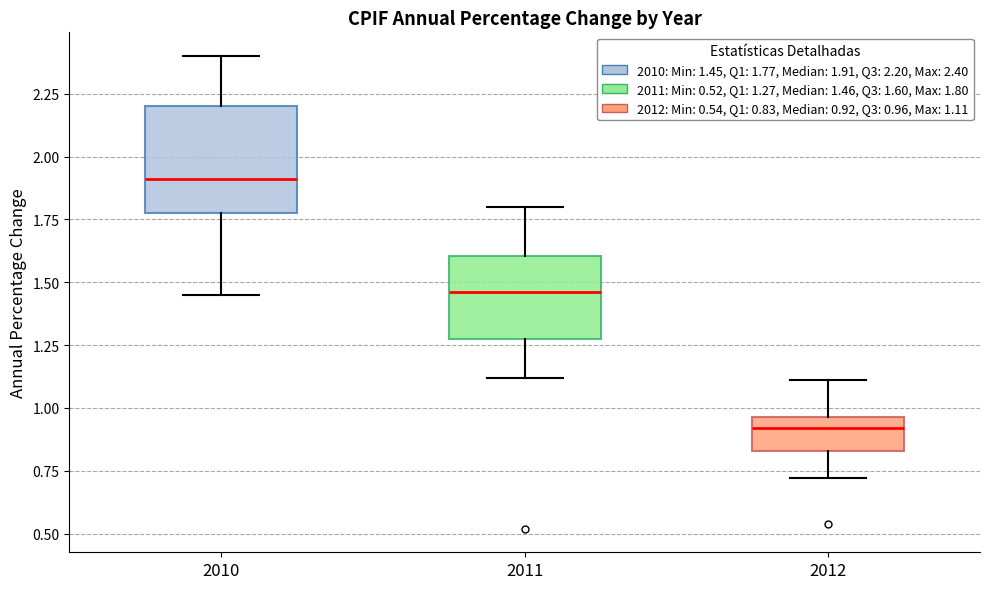

Where does the lower whisker of the box at x = 2011 end on the y-axis? The values are not printed on the chart, so give them approximately, as read against the axis.

1.10